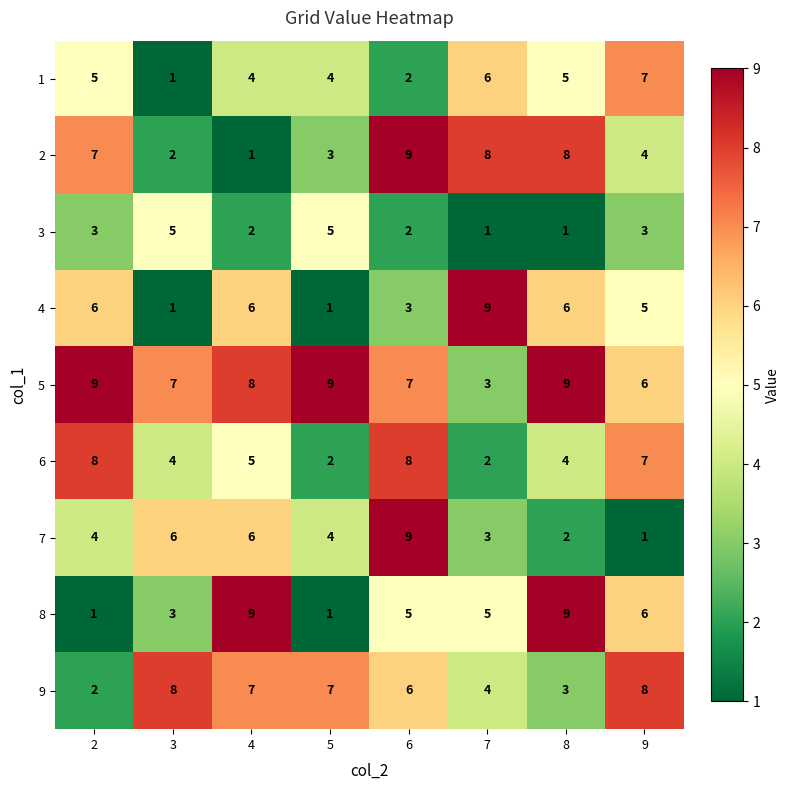

What is the difference between the highest and lowest values at 8?

8